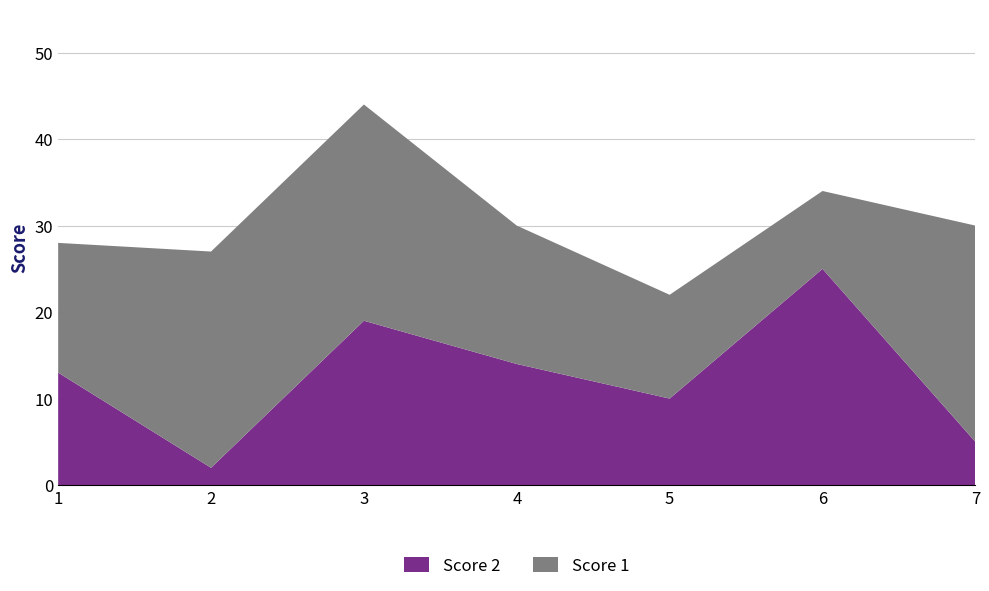

Reading left to right, list all the values displayed in this chart.

Score 2: 1=13	2=2	3=19	4=14	5=10	6=25	7=5
Score 1: 1=15	2=25	3=25	4=16	5=12	6=9	7=25